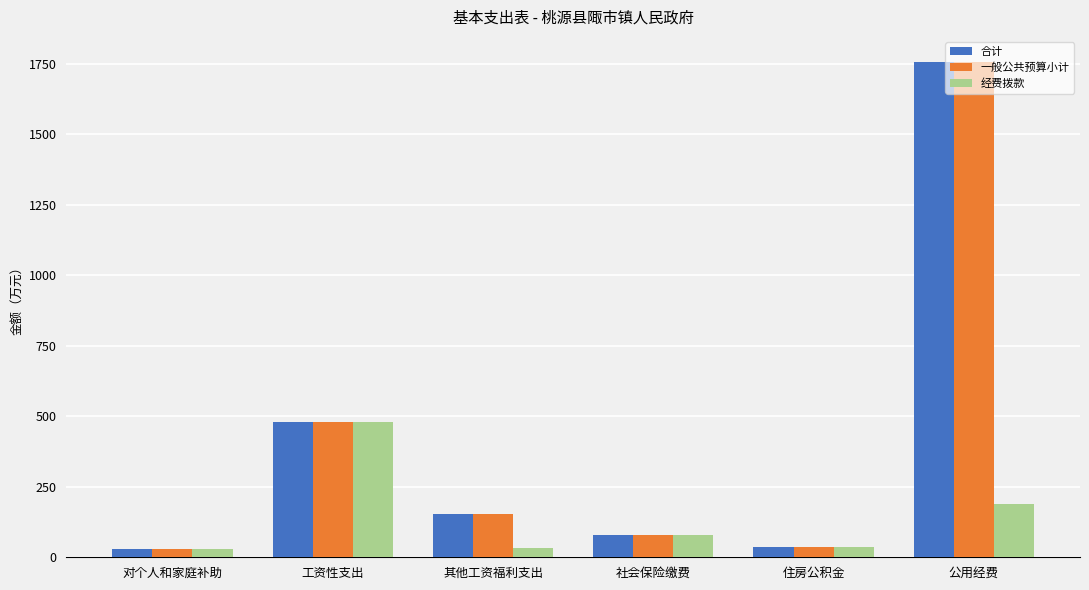

Is the value of 经费拨款 at 对个人和家庭补助 greater than the value of 合计 at 工资性支出?

No